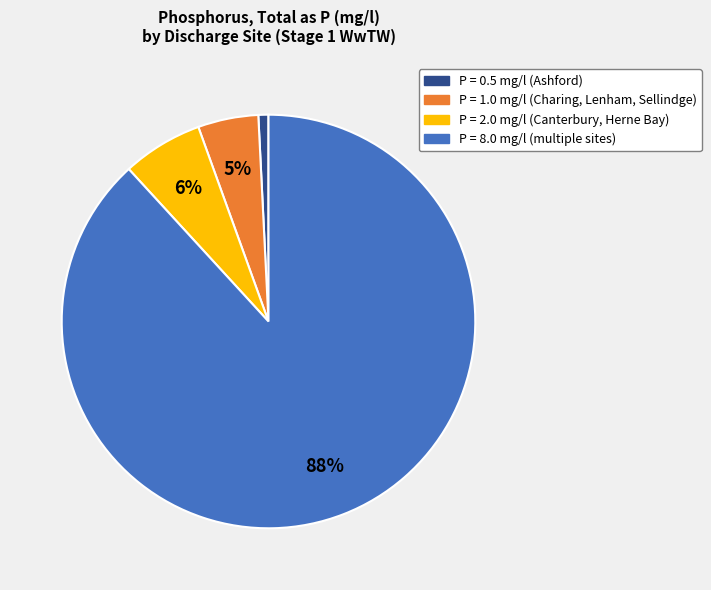

How many segments does this pie chart have?

4